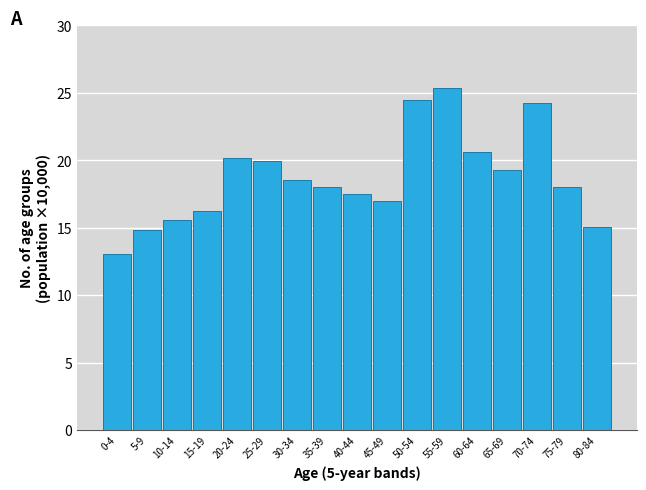

Reading left to right, extract all data points from this chart.

13.0	14.8	15.6	16.2	20.2	19.9	18.5	18.0	17.5	17.0	24.5	25.4	20.6	19.3	24.3	18.0	15.0